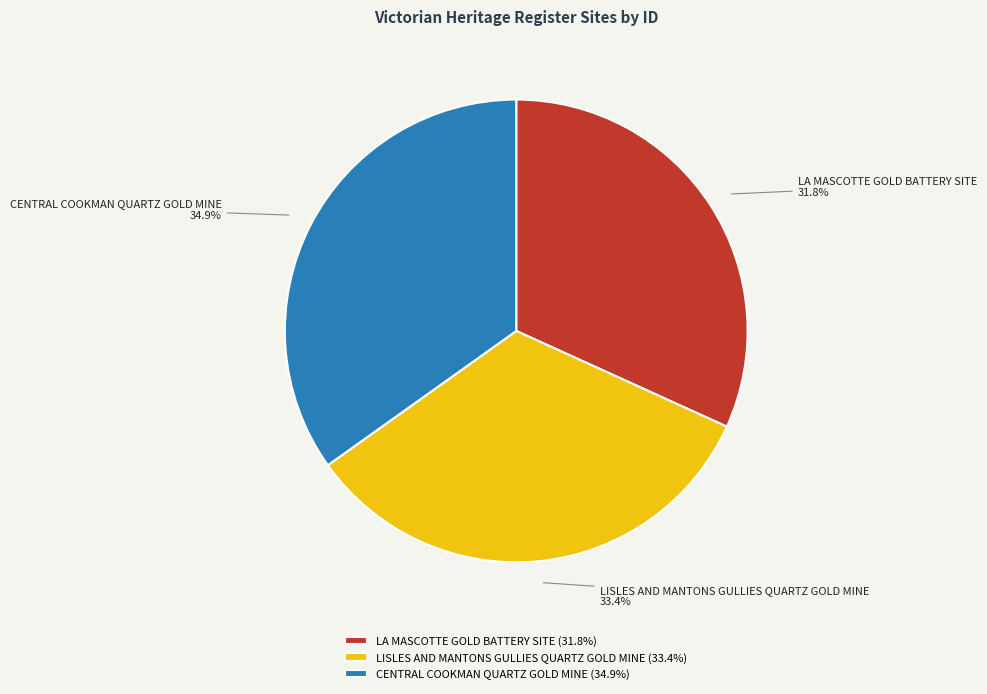

To the nearest percent, what is the average slice percentage?

33%